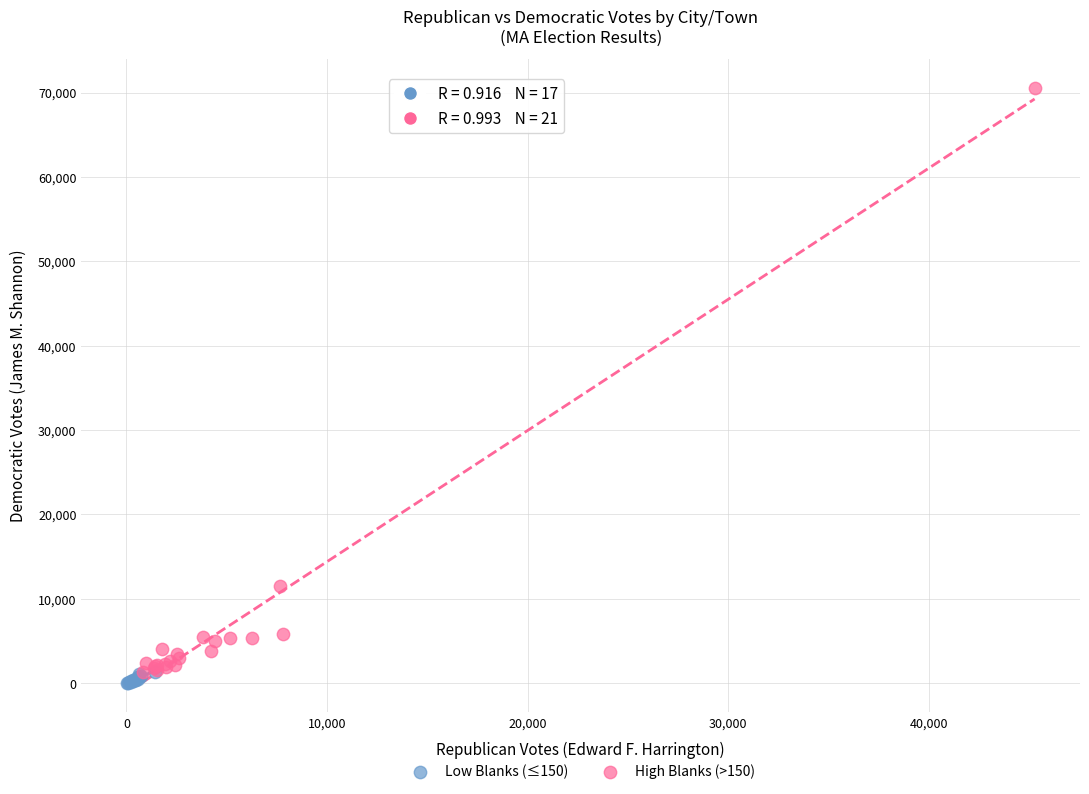

Which series reaches the maximum Y coordinate?

High Blanks (>150)